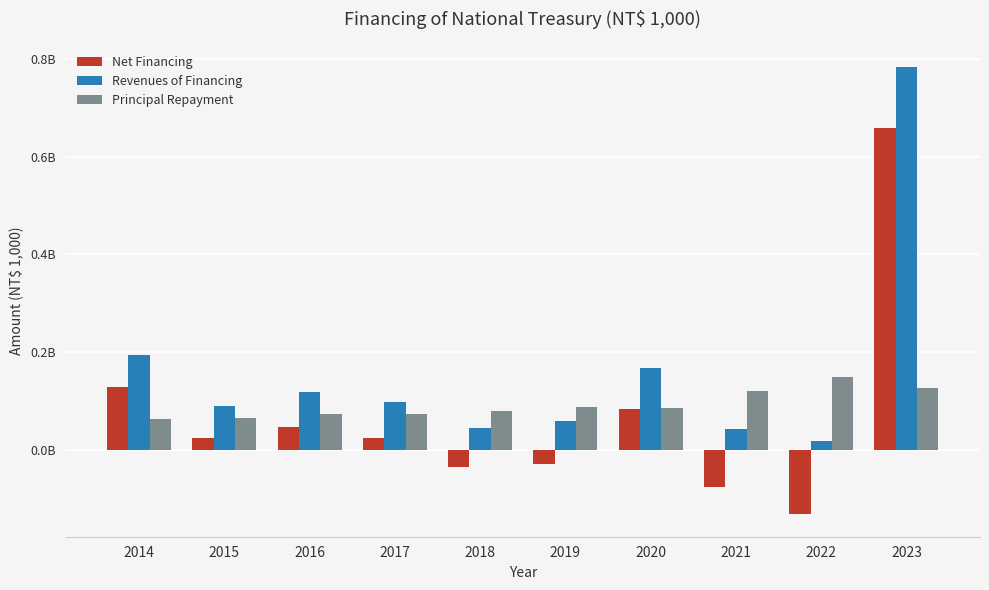

At 2016, list the series in order from largest to smallest.

Revenues of Financing, Principal Repayment, Net Financing